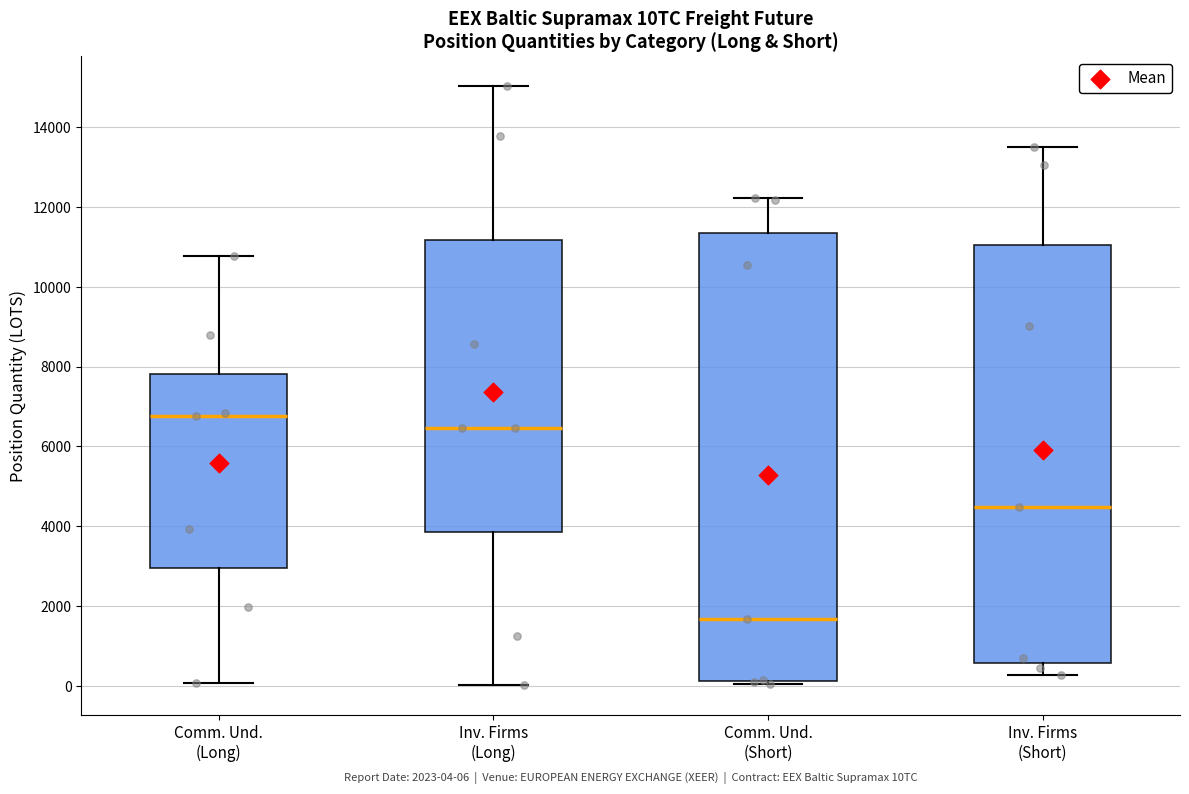

Which box has the highest median line?

Comm. Und. (Long)